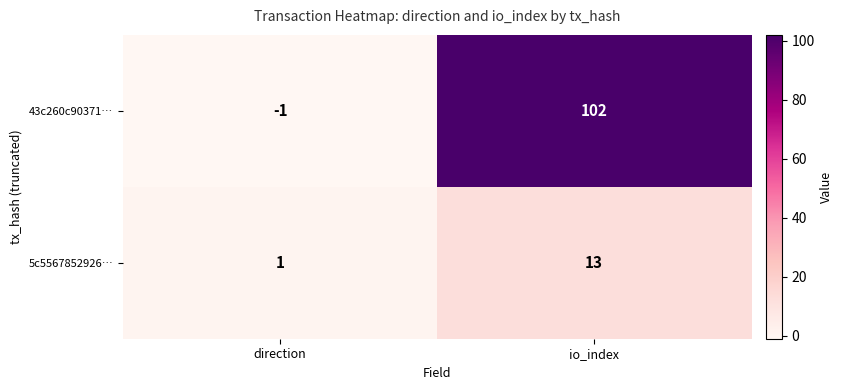

True or false: 43c260c90371… has a value of -1 at direction.

True